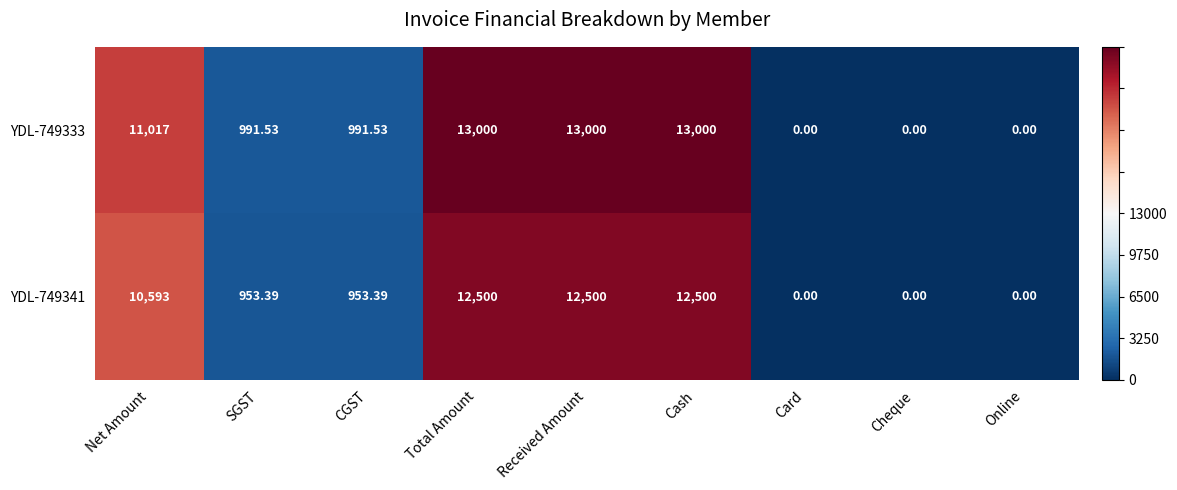

Is the value of YDL-749333 at SGST greater than the value of YDL-749341 at Total Amount?

No